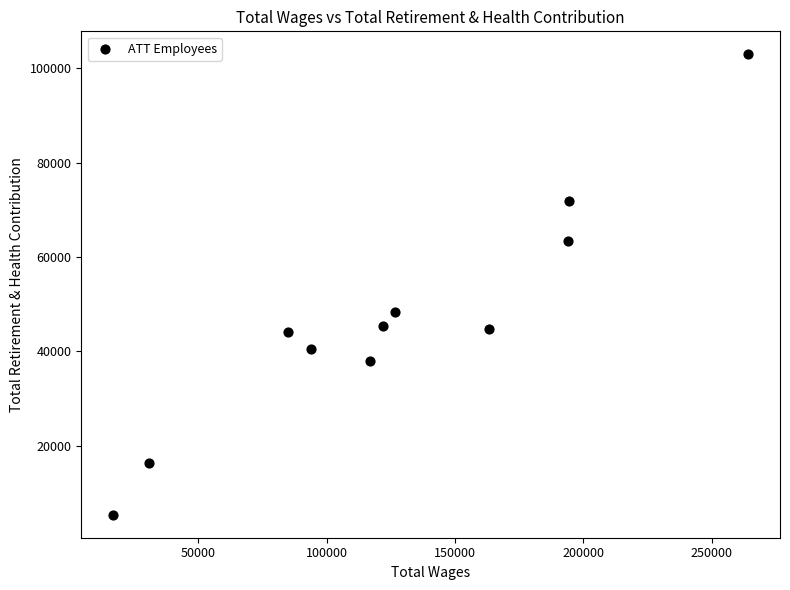

What Y value in the scatter plot is closest to 54143?

48377.0